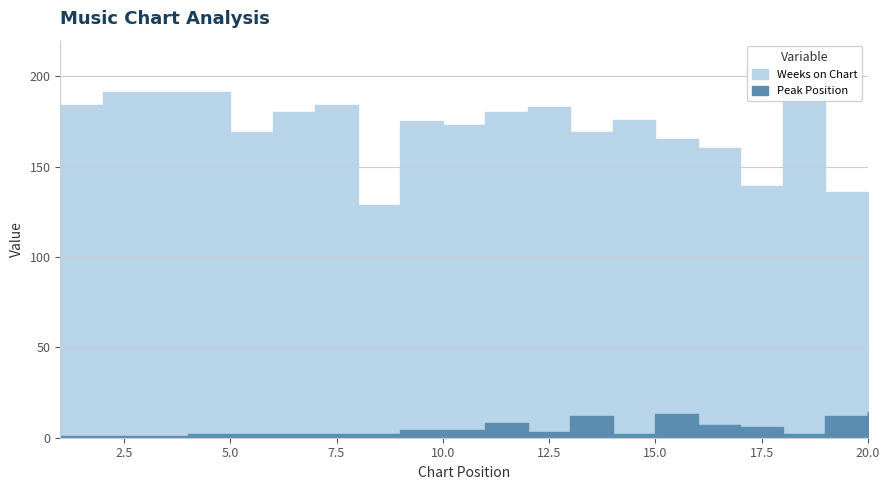

Which series changed the most between 6 and 10?

Weeks on Chart